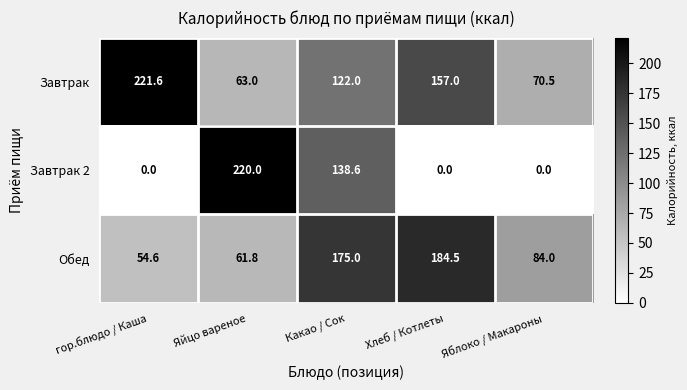

Where is Завтрак nearest to the value 142?

Хлеб / Котлеты